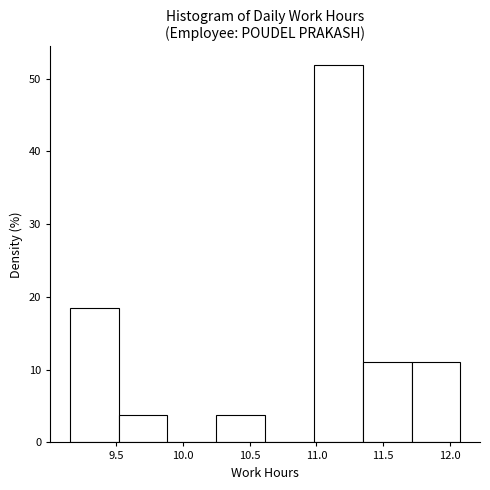

How tall is the bar that spans 11.70 to 12.10 on the x-axis? Neither the bar edges nor the heights are printed on the chart, so give them approximately, as read against the axes.

11